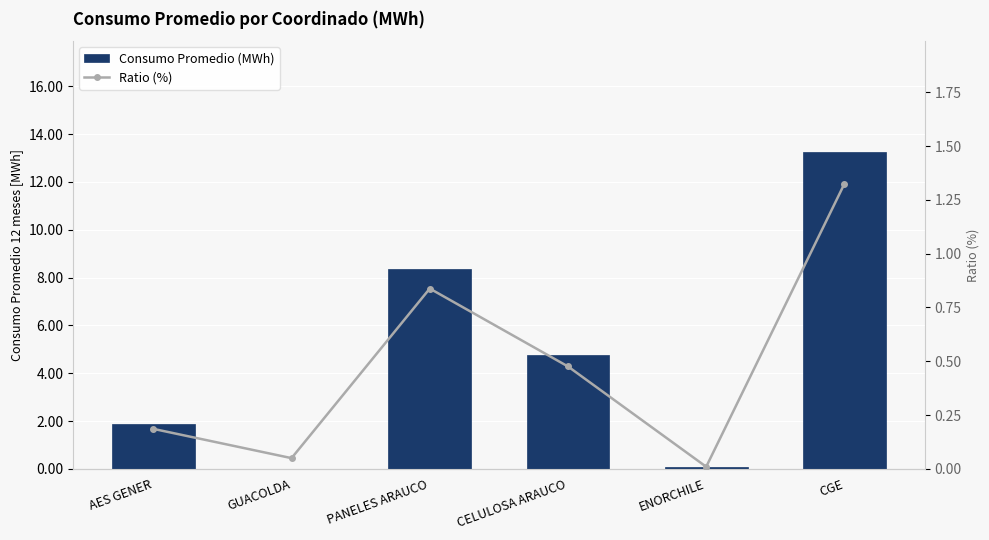

What is the difference between the second highest and second lowest values in the Consumo Promedio (MWh) series?

8.3